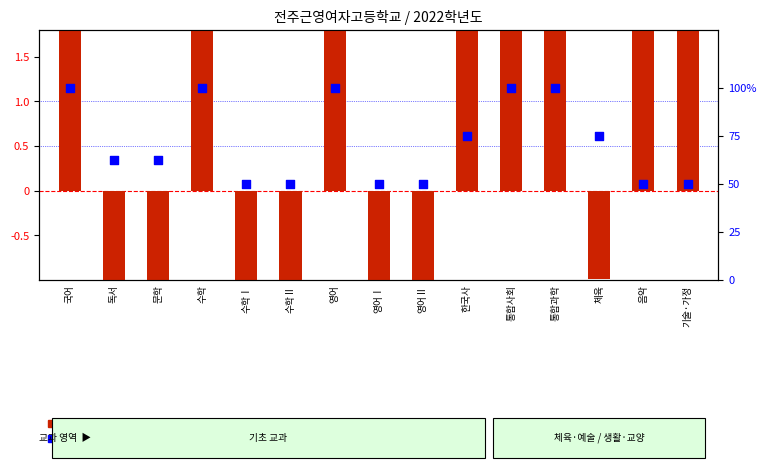

Which series has the largest total across all categories?

percentile rank within the sample